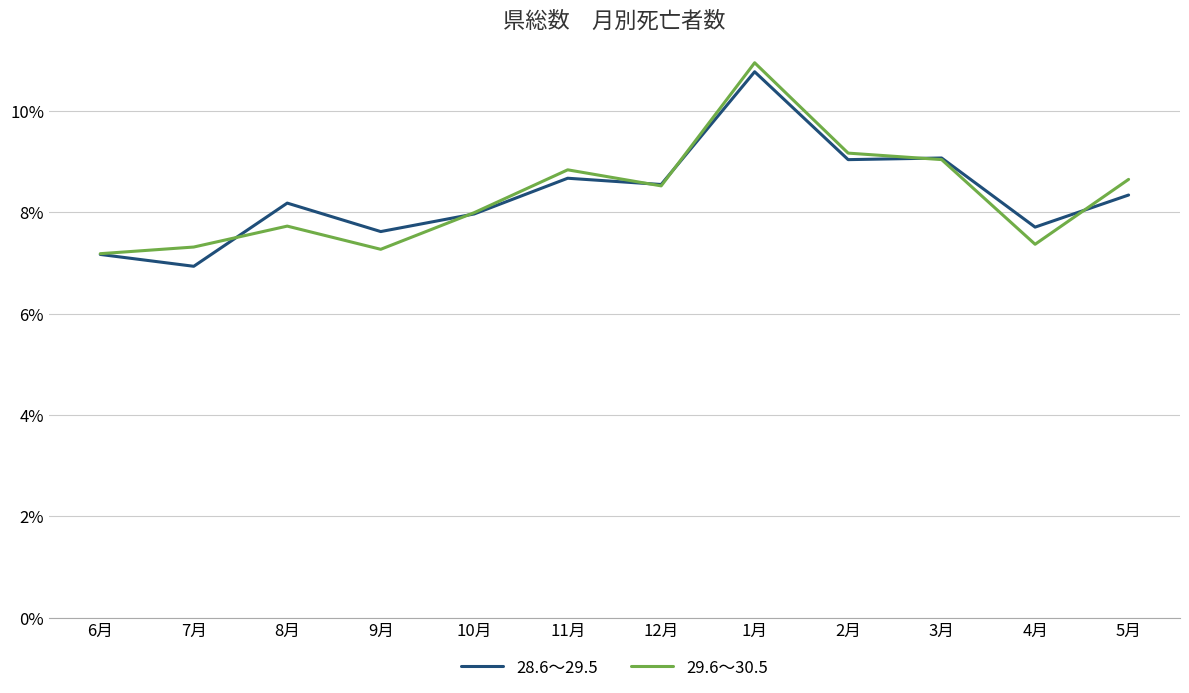

What are all the series names shown in the legend?

28.6～29.5, 29.6～30.5